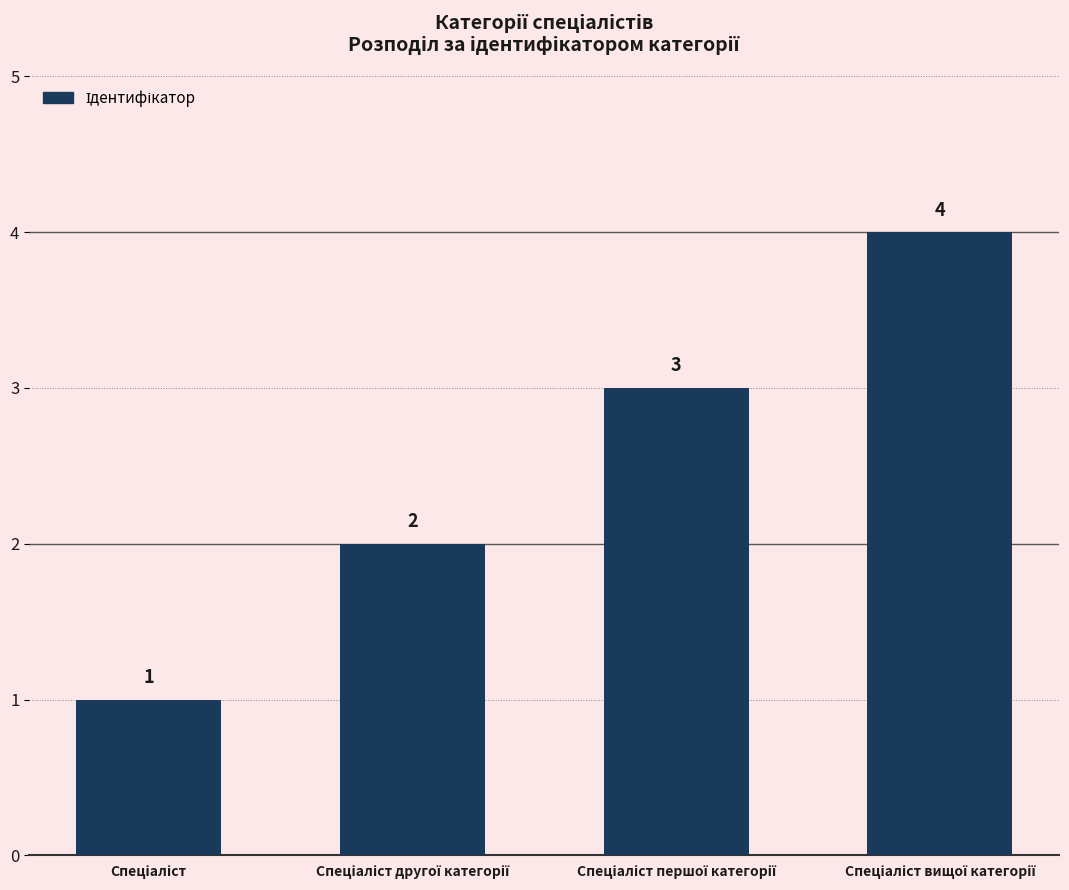

How many values are between 2 and 4?

3